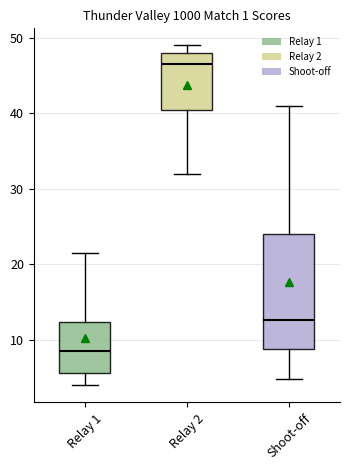

Reading left to right, transcribe this box plot: for each box, give where its median line is, the range the box spans, and where its two whiskers end, as read against the y-axis. The values are not printed on the chart, so give them approximately, as read against the axis.

Relay 1: median 9, box 6 to 12, whiskers 4 to 21
Relay 2: median 47, box 41 to 48, whiskers 32 to 49
Shoot-off: median 13, box 9 to 24, whiskers 5 to 41